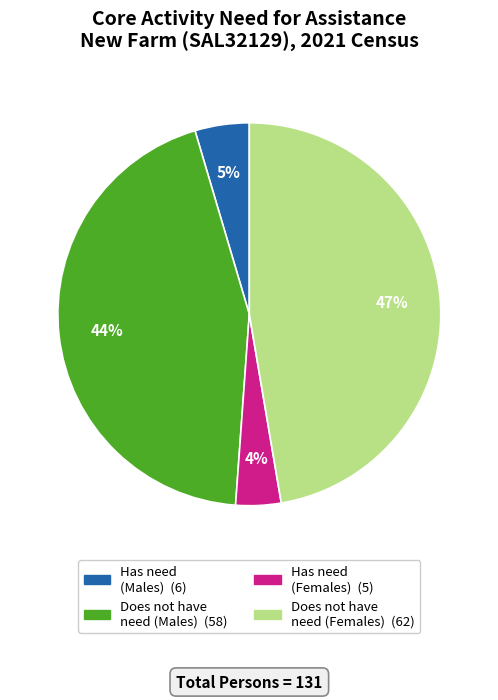

Is there a majority slice in this chart?

No